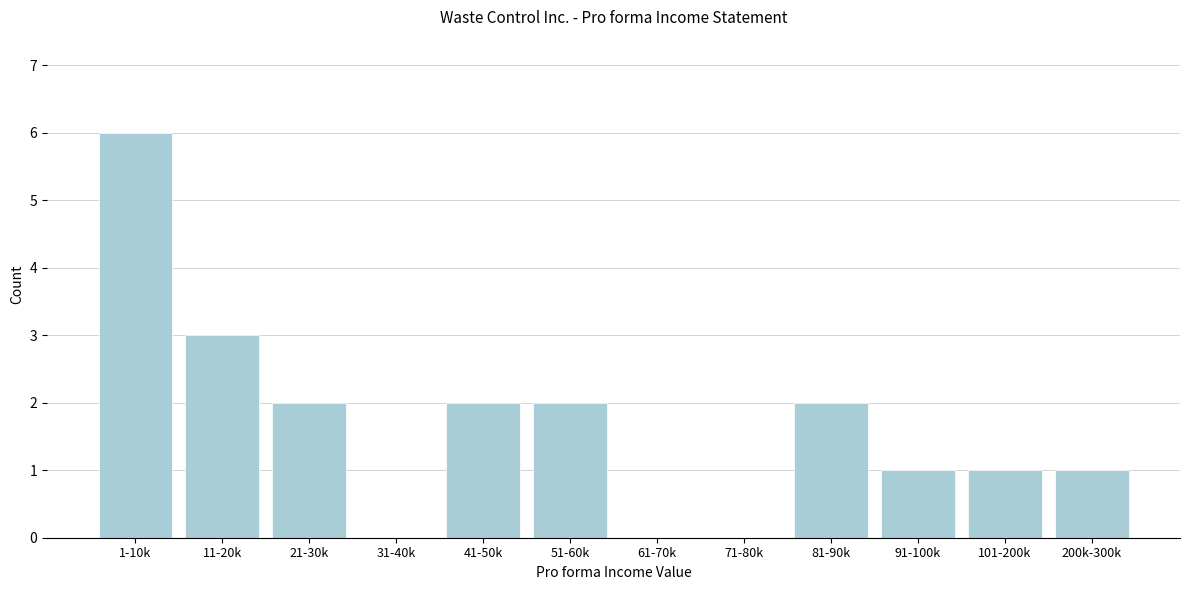

Reading left to right, extract all data points from this chart.

1-10k=6	11-20k=3	21-30k=2	31-40k=0	41-50k=2	51-60k=2	61-70k=0	71-80k=0	81-90k=2	91-100k=1	101-200k=1	200k-300k=1